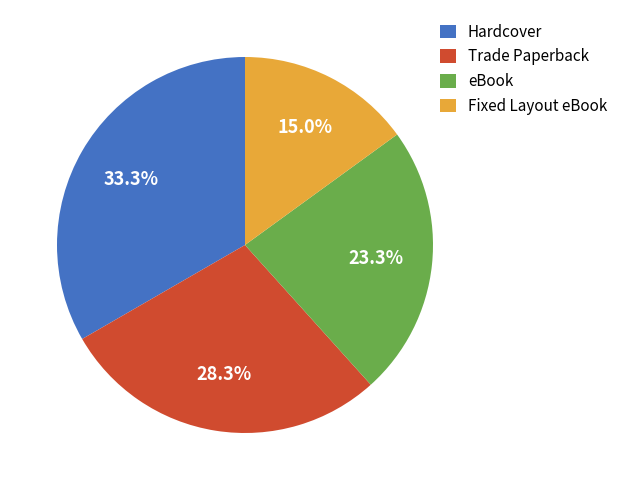

How many segments does this pie chart have?

4